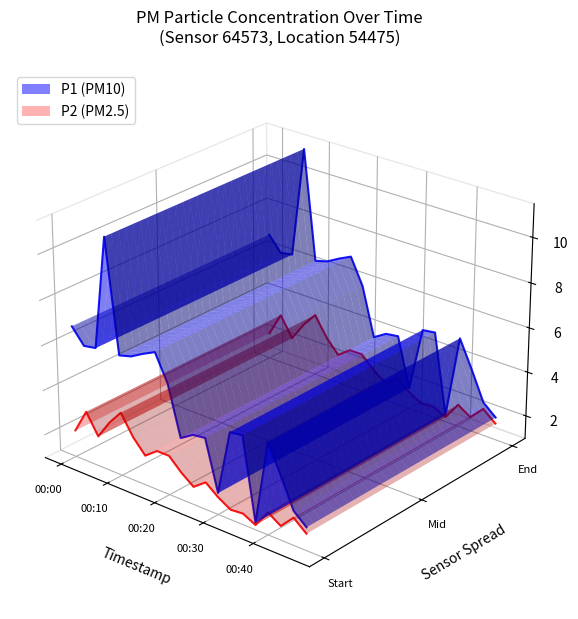

True or false: P1 and P2 intersect in this chart.

False